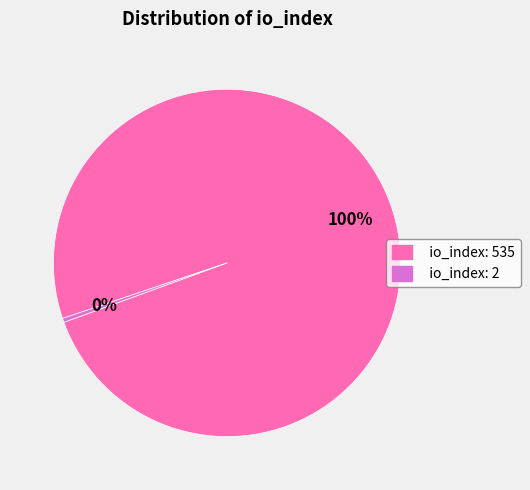

How many slices are in this pie chart?

2